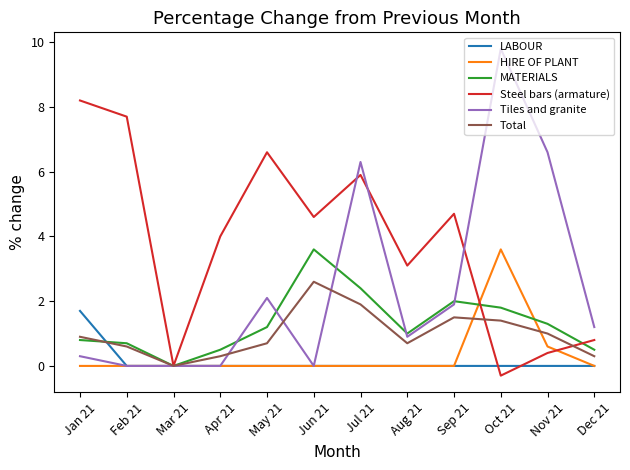

What position from the right is Dec 21?

1